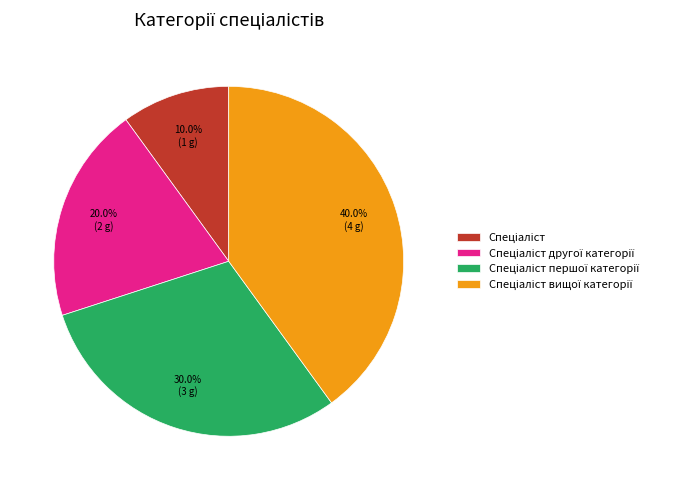

Is there a majority slice in this chart?

No